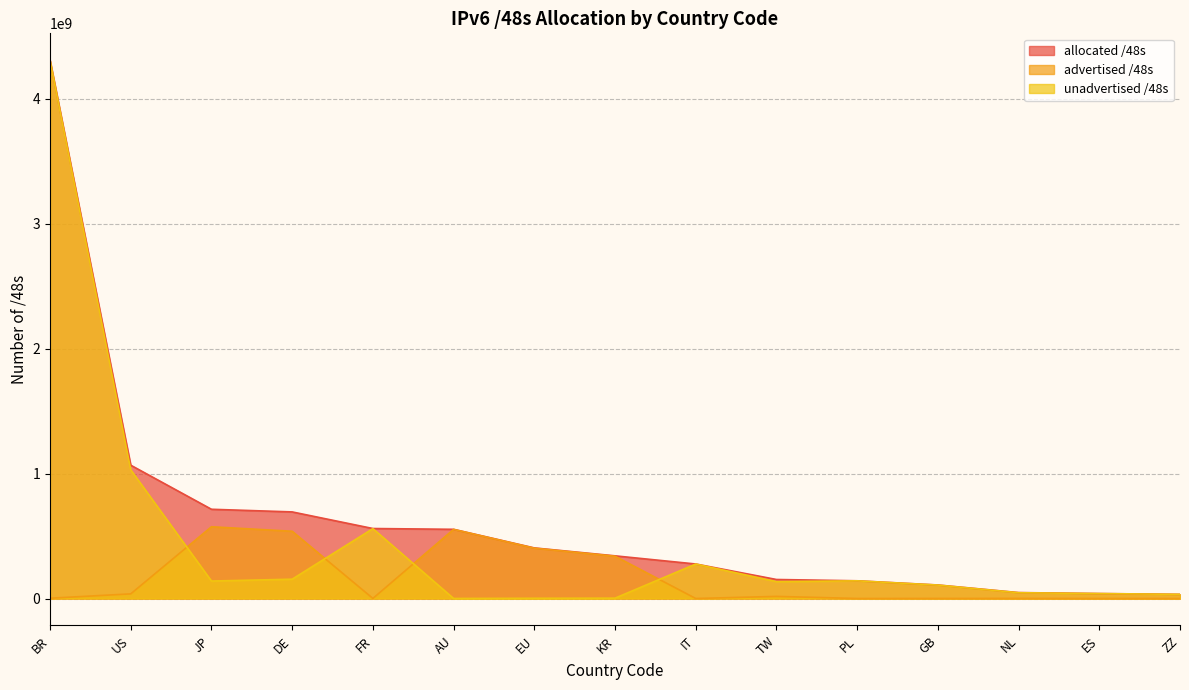

True or false: advertised /48s and allocated /48s cross at least once.

False